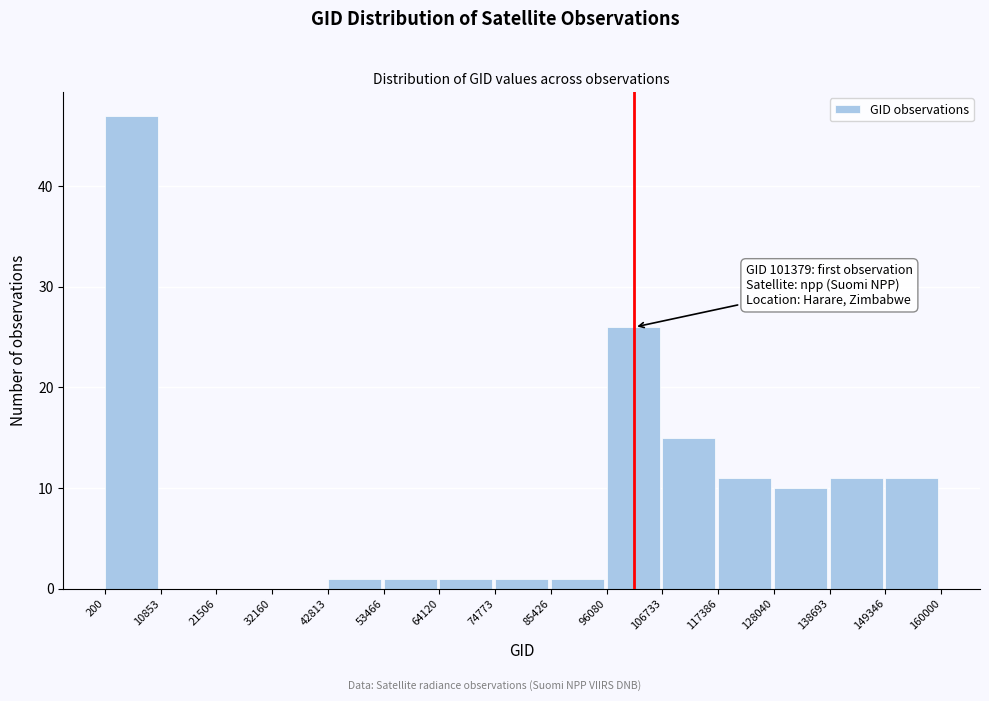

Over which range of the x-axis is the bar tallest?

200 to 10853